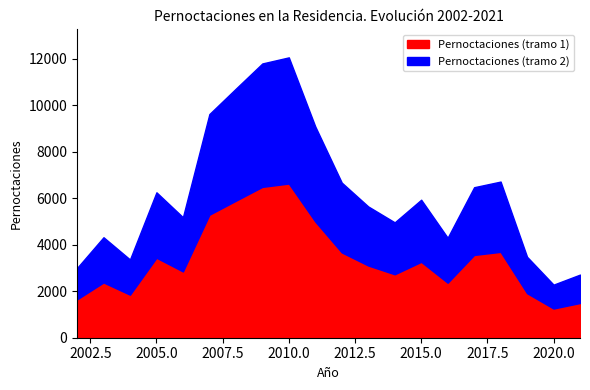

What is the difference between the maximum and second lowest values?

9350